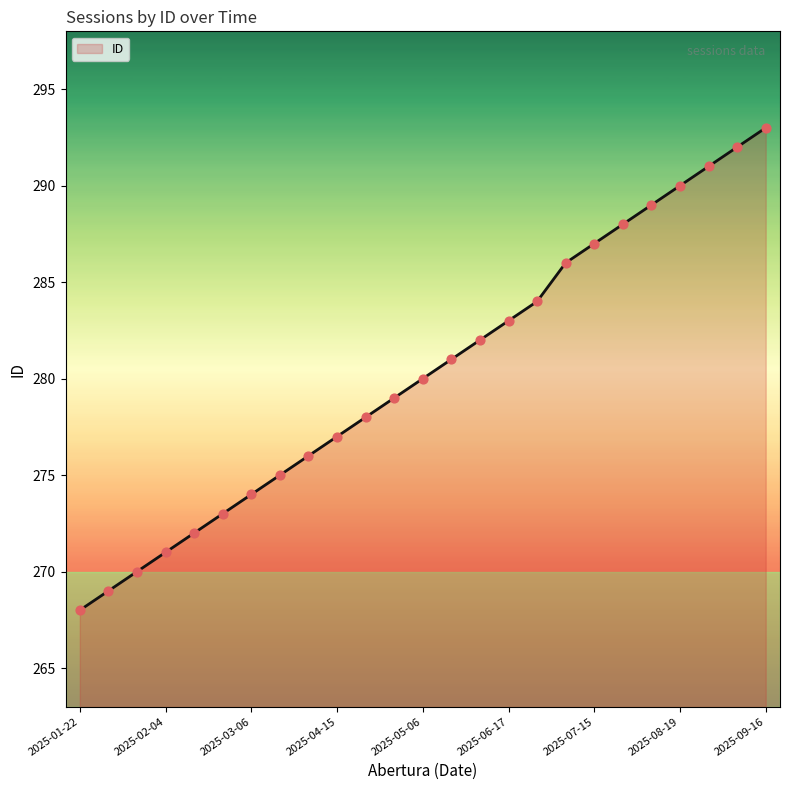

What is the difference between the maximum and minimum values?

25